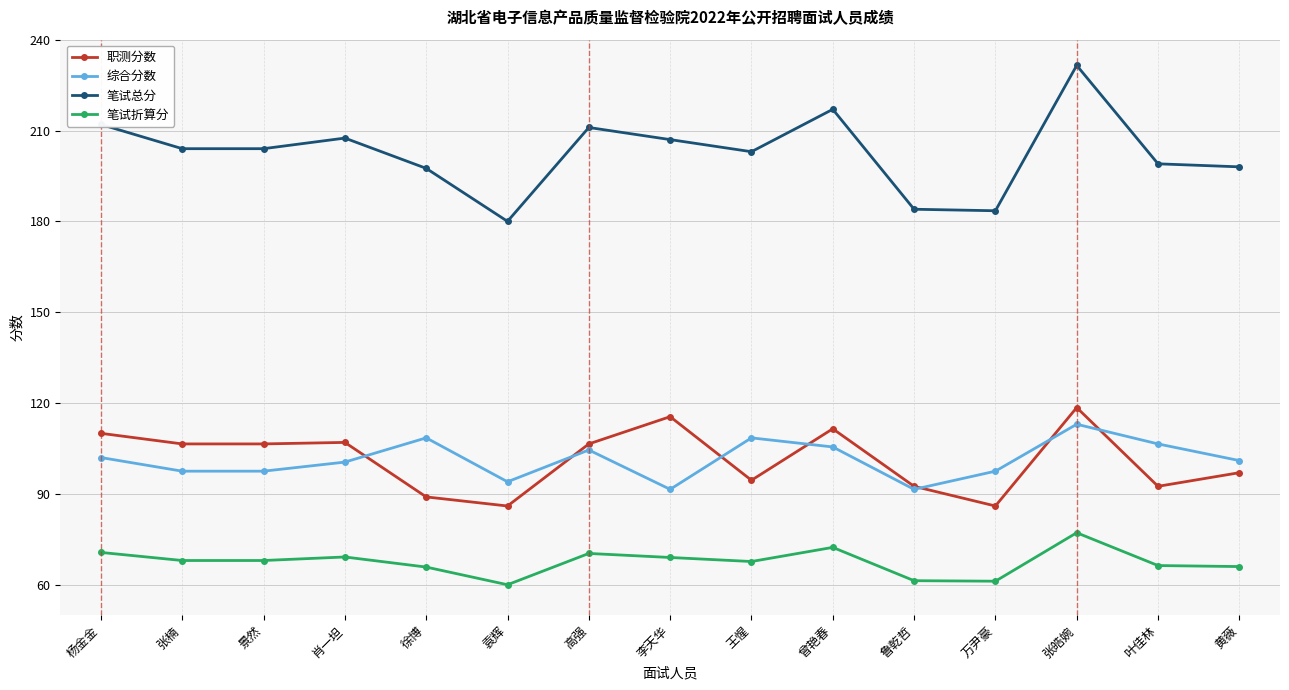

At how many categories does at least one series exceed 63?

15